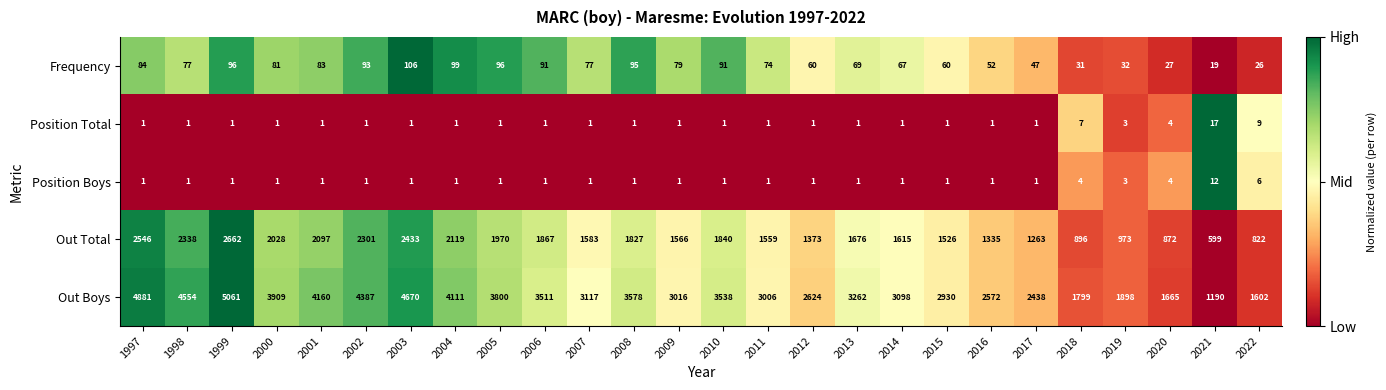

Count the number of data series in this chart.

5